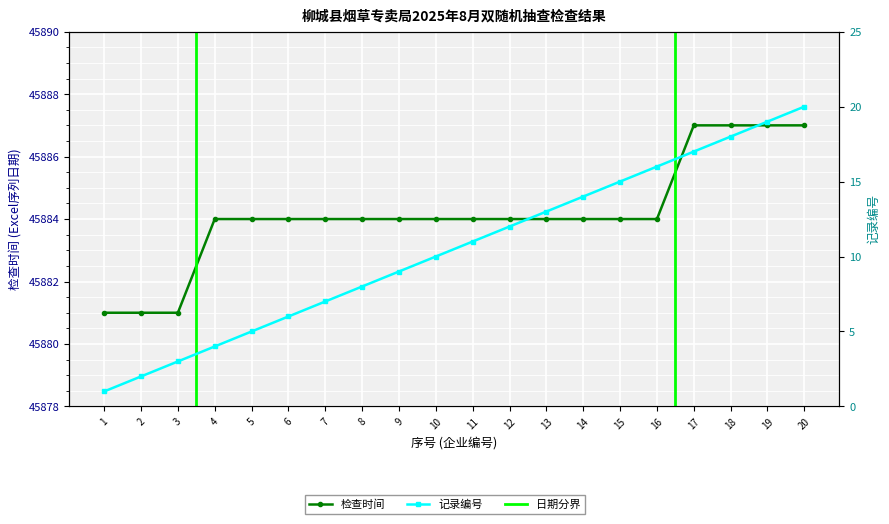

At which category is the sum across all series the highest?

20